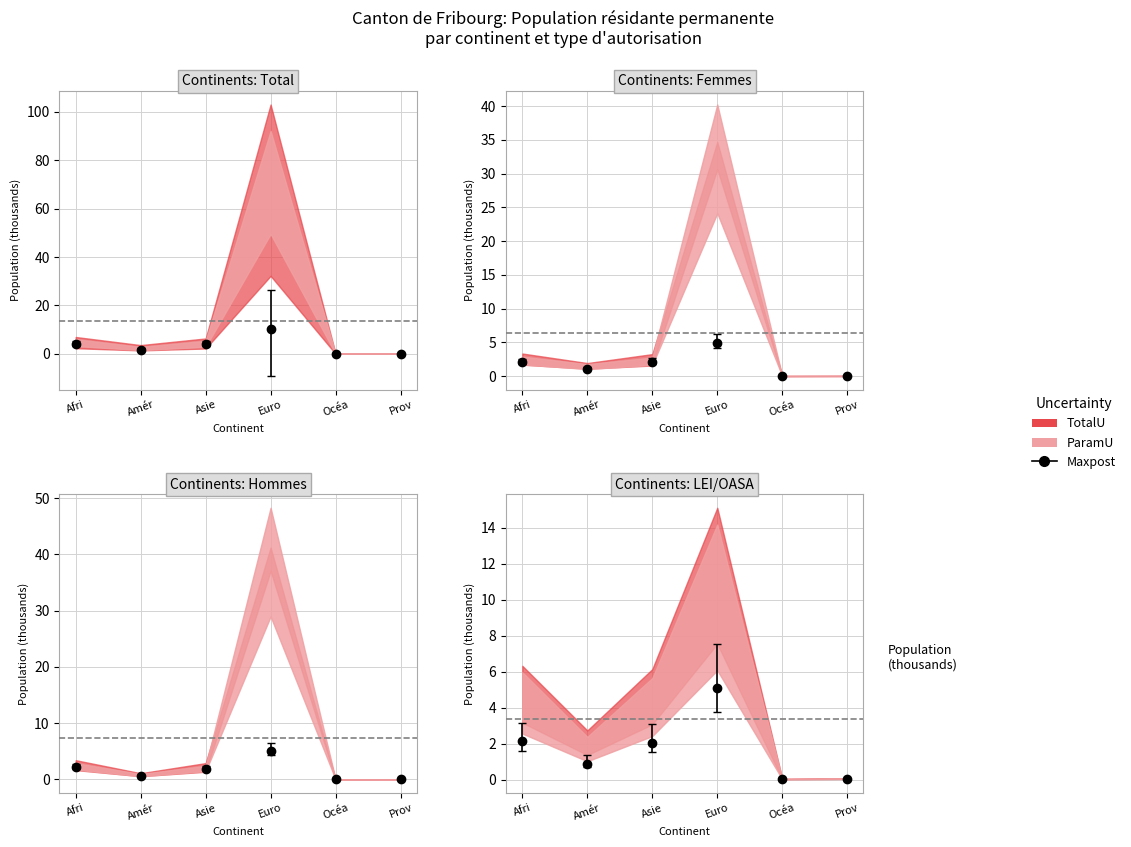

What is the difference between the maximum and minimum values in the LEI_Femmes series?

4.2